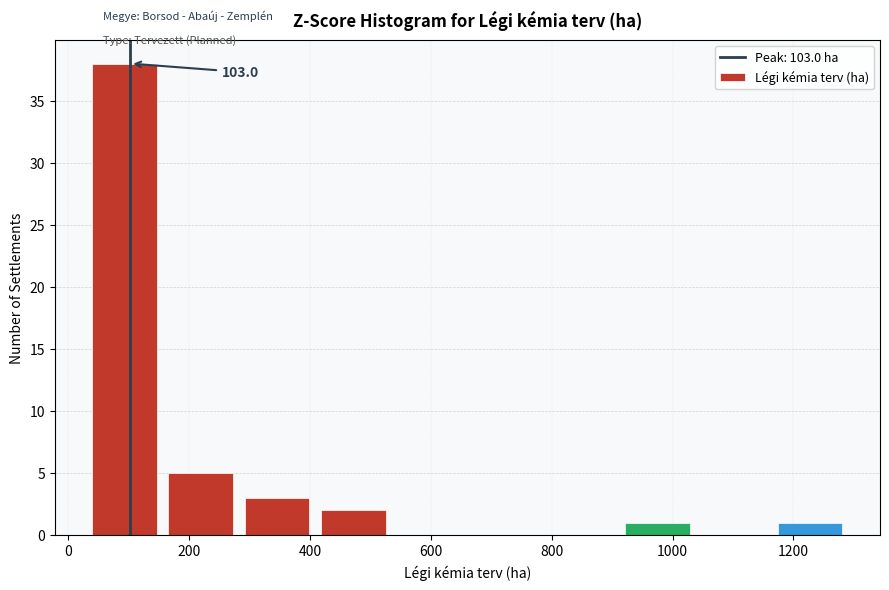

Which range on the x-axis has the tallest bar?

40 to 166